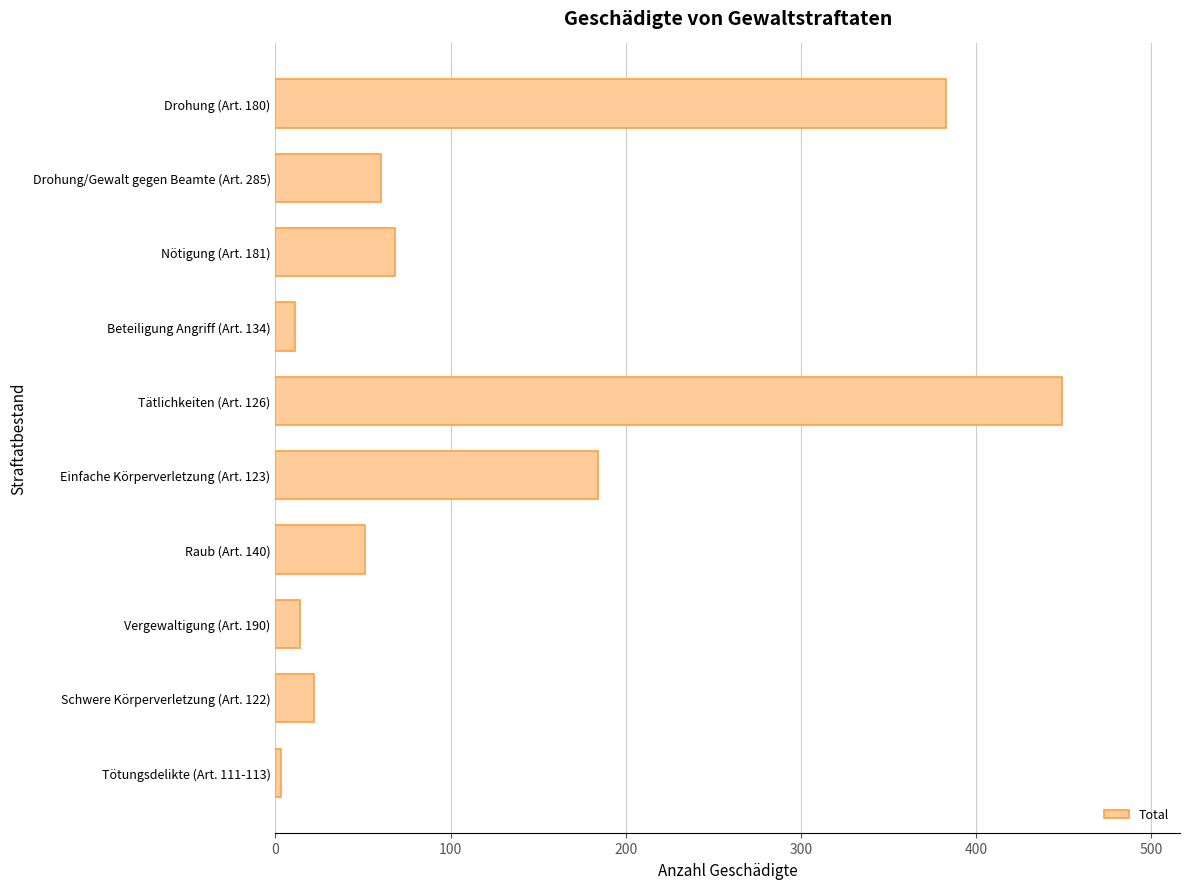

The chart shows a value of 119 at Einfache Körperverletzung (Art. 123). True or false?

False